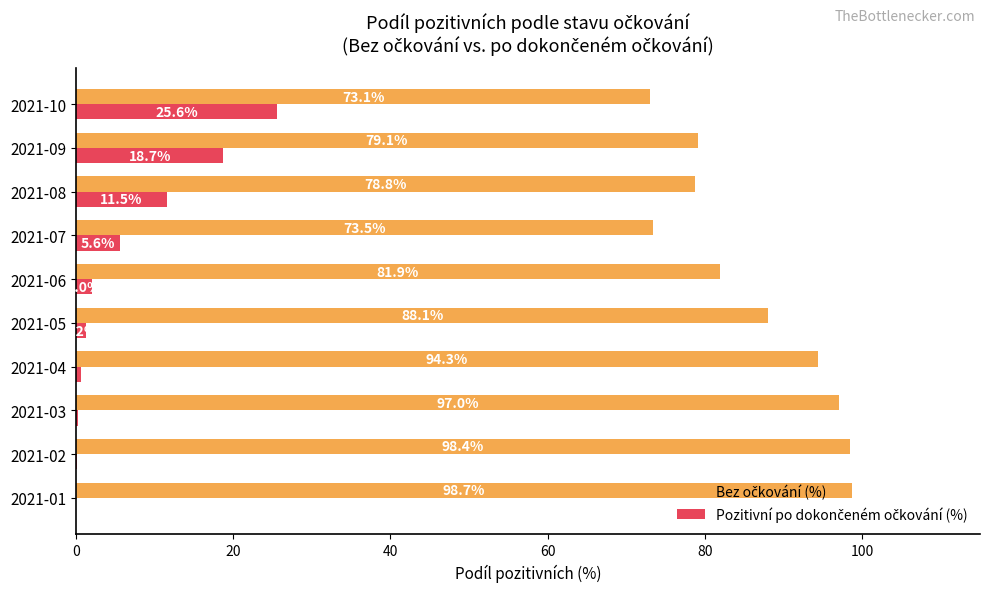

Which category has the highest value across all series?

2021-01